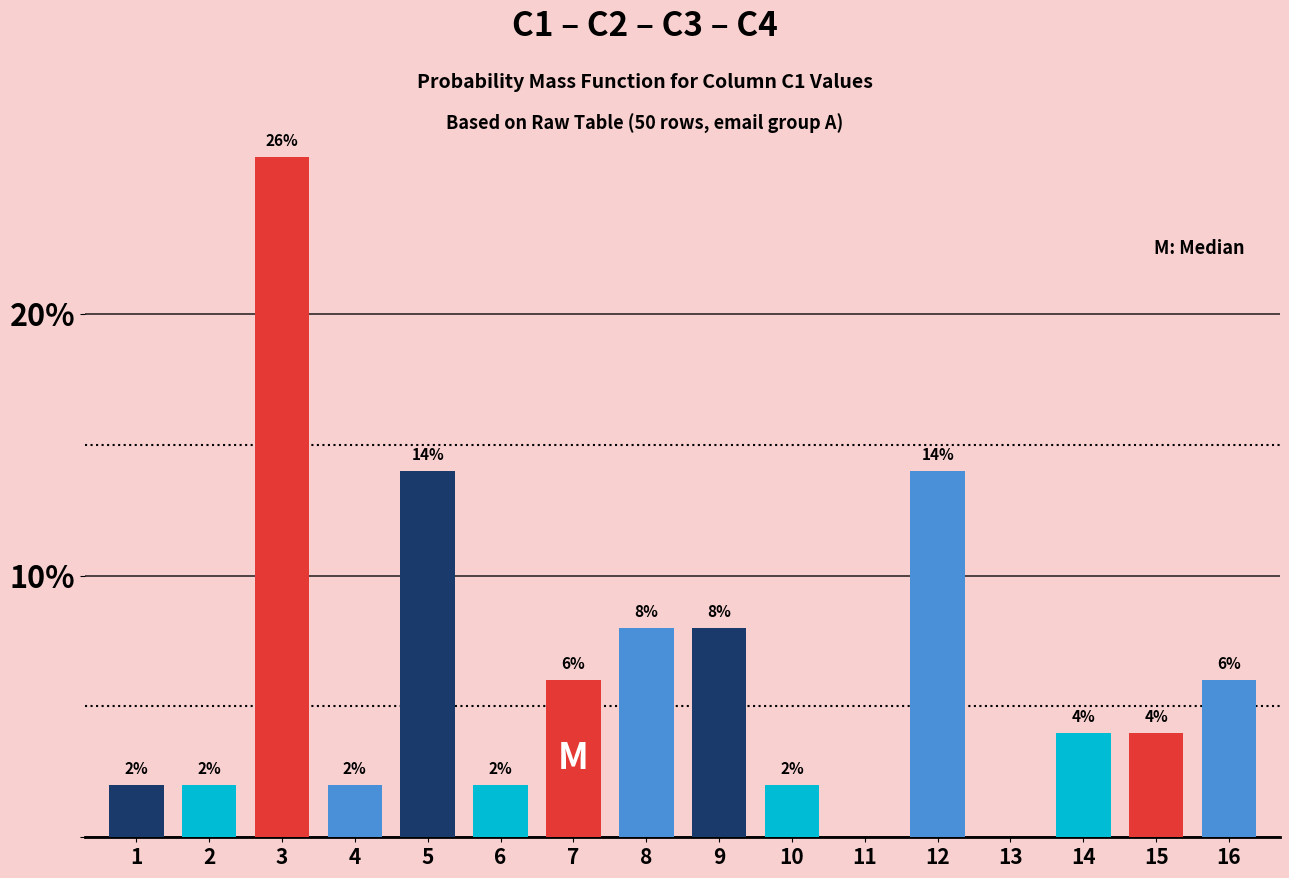

Reading left to right, what are all the values shown in this chart?

1=2.0	2=2.0	3=26.0	4=2.0	5=14.0	6=2.0	7=6.0	8=8.0	9=8.0	10=2.0	11=0.0	12=14.0	13=0.0	14=4.0	15=4.0	16=6.0